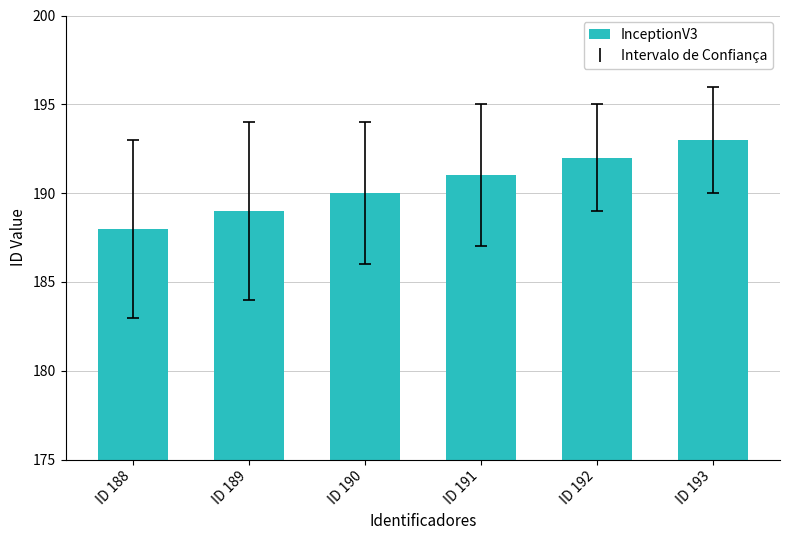

Does the chart contain stacked bars?

No